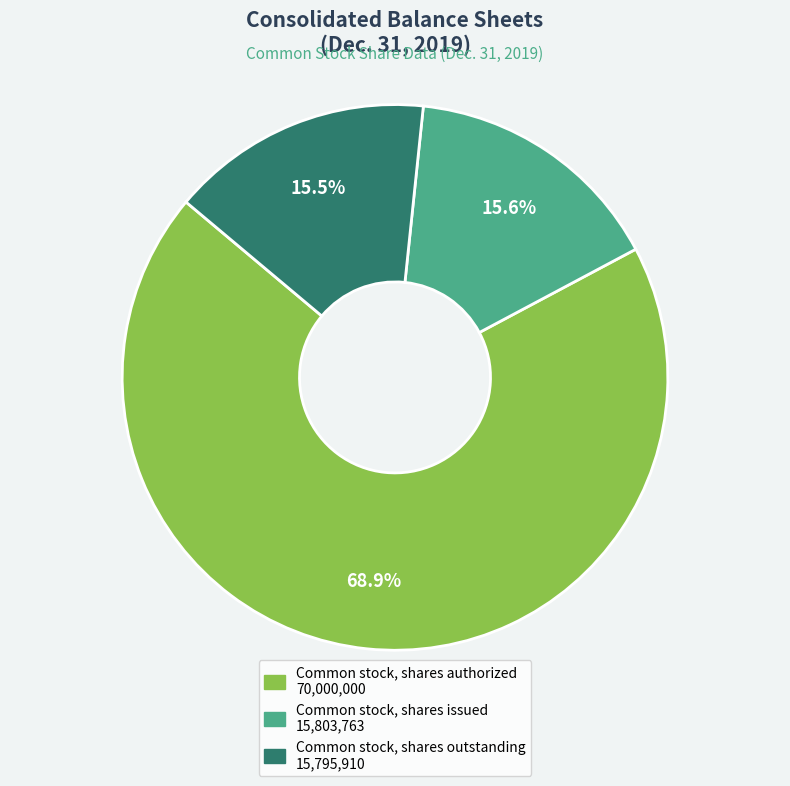

To the nearest percent, what is the average slice percentage?

33%